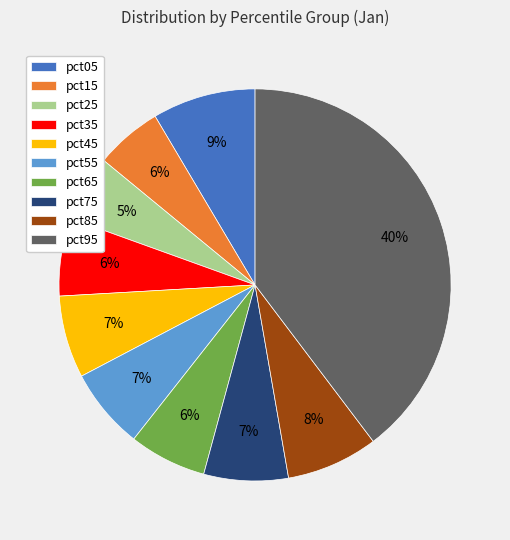

What is the largest slice in the pie chart?

pct95